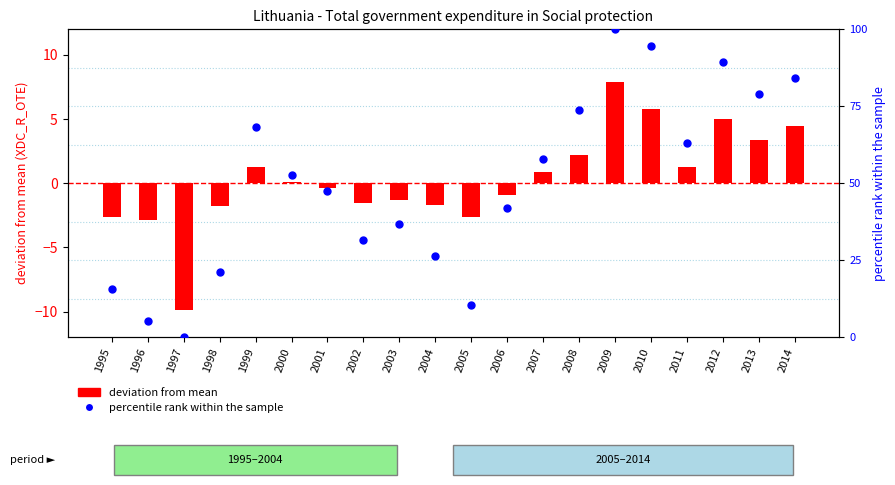

At how many categories does at least one series exceed 62?

8